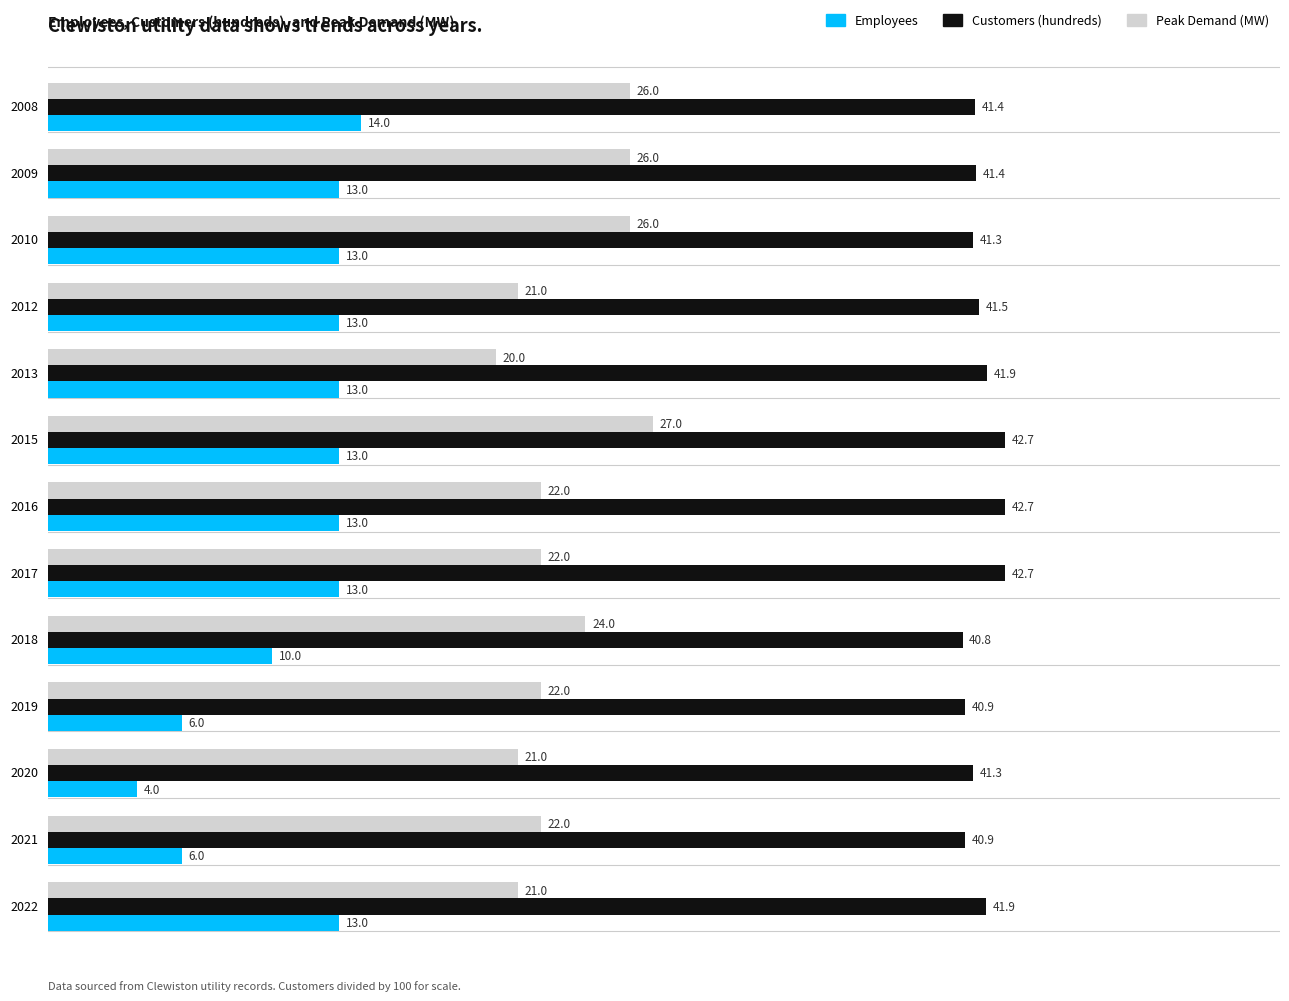

Between 2022 and 2021, which series saw the biggest shift?

Employees